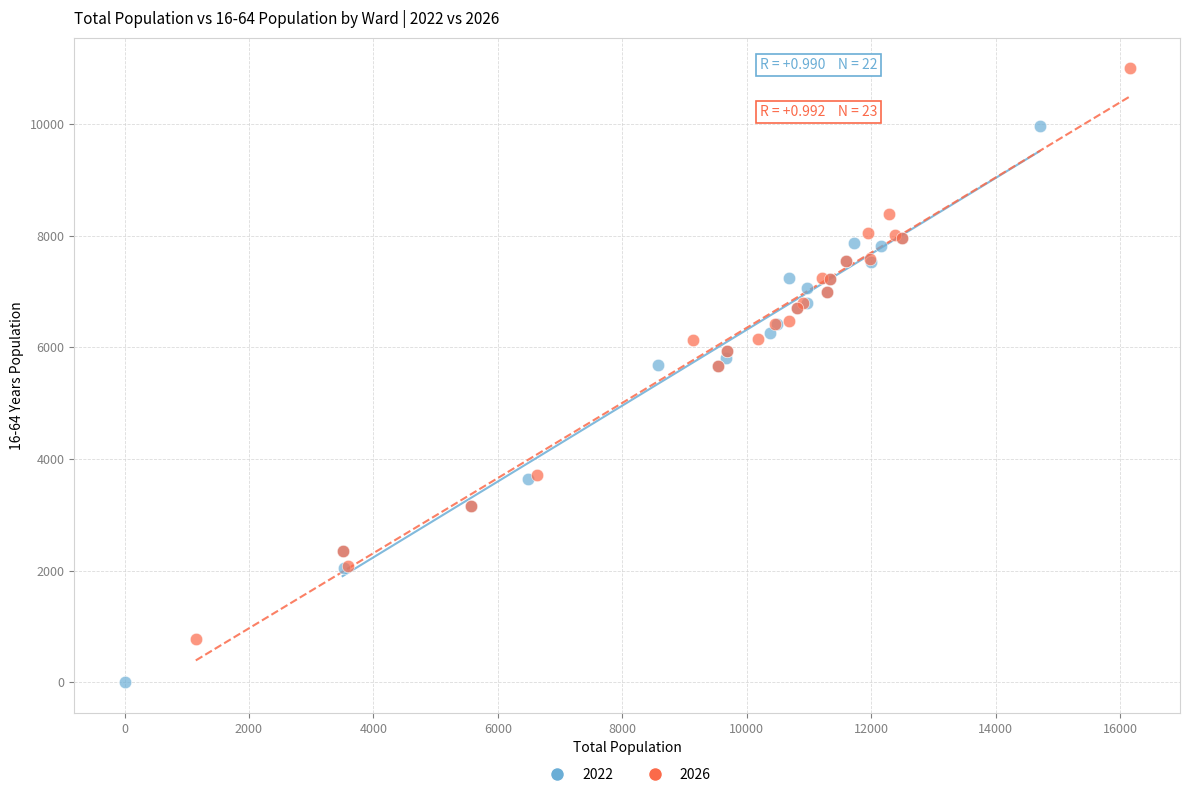

Which series reaches the maximum Y coordinate?

2026